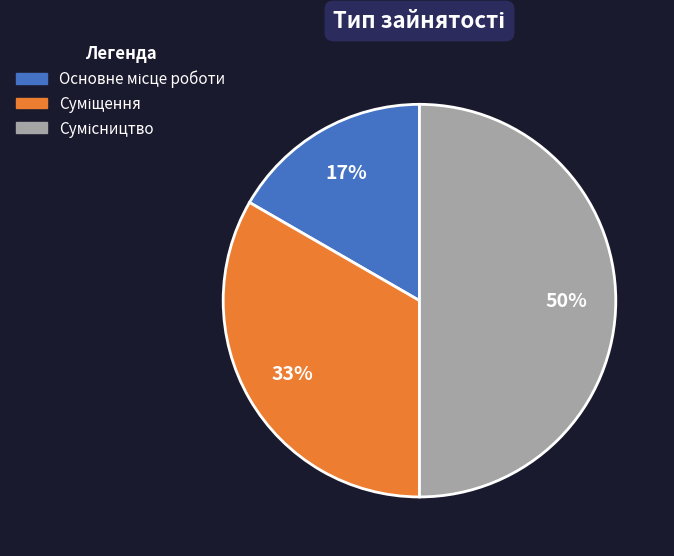

To the nearest percent, what is the average slice percentage?

33%